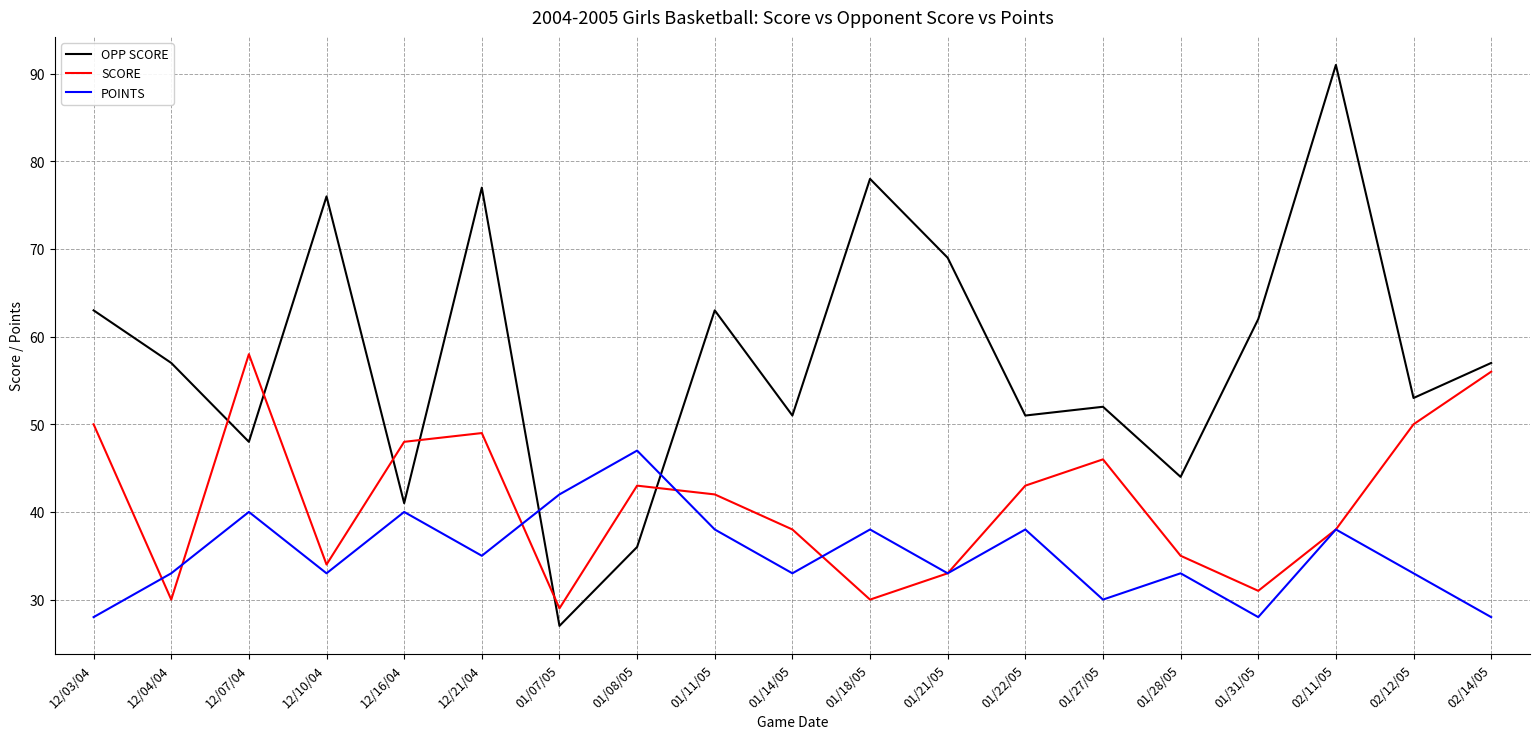

What is the total value across all series at 01/08/05?

126